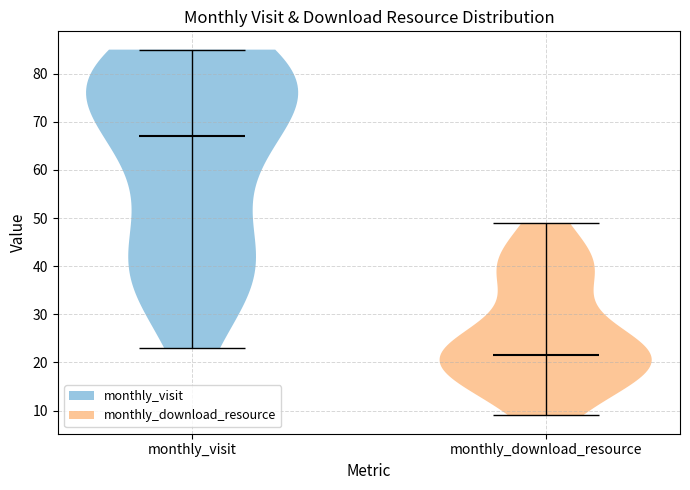

Reading left to right, read every violin against the y-axis: where its median line is, and the lowest and highest points it reaches. The values are not printed on the chart, so give them approximately, as read against the axis.

monthly_visit: median line 67, lowest point 23, highest point 85
monthly_download_resource: median line 22, lowest point 9, highest point 49